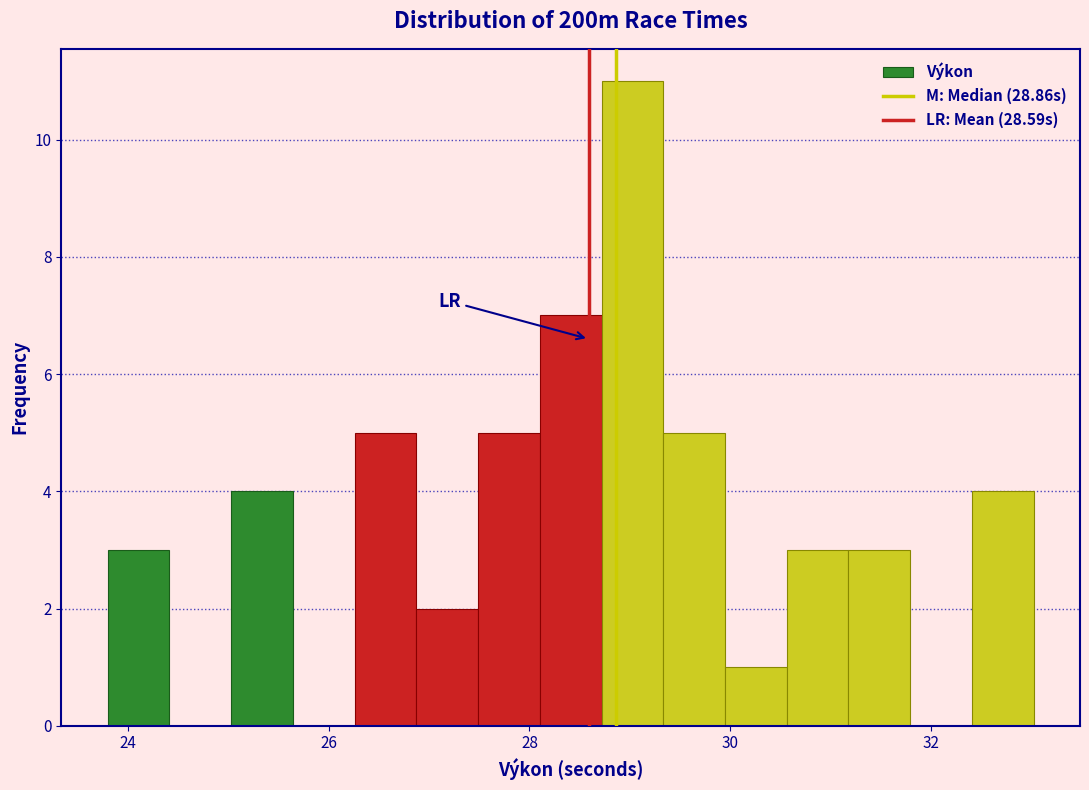

Read against the x-axis, roughly where is the centre of the tallest bar?

29.0